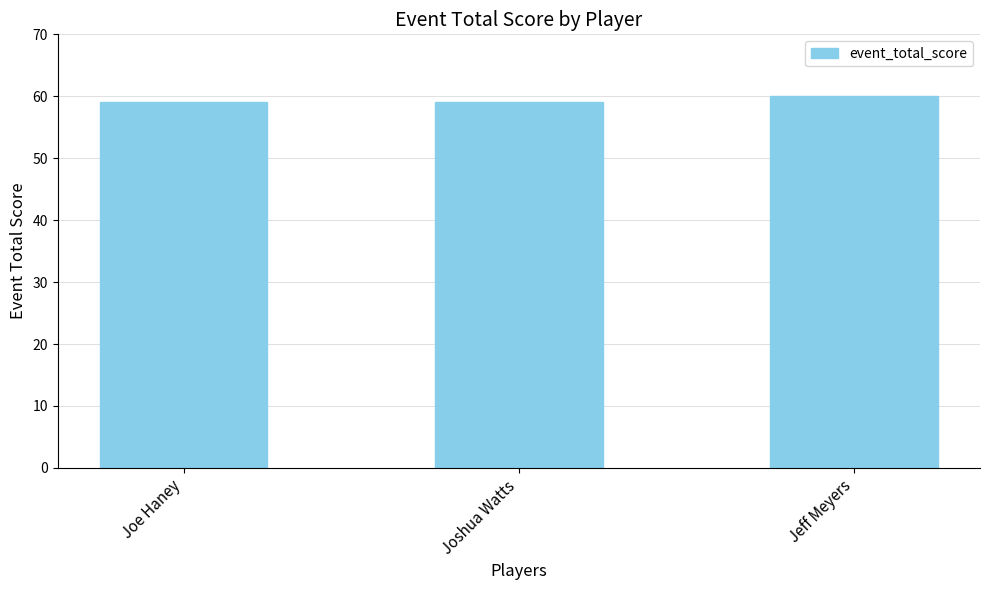

What is the greatest value displayed?

60